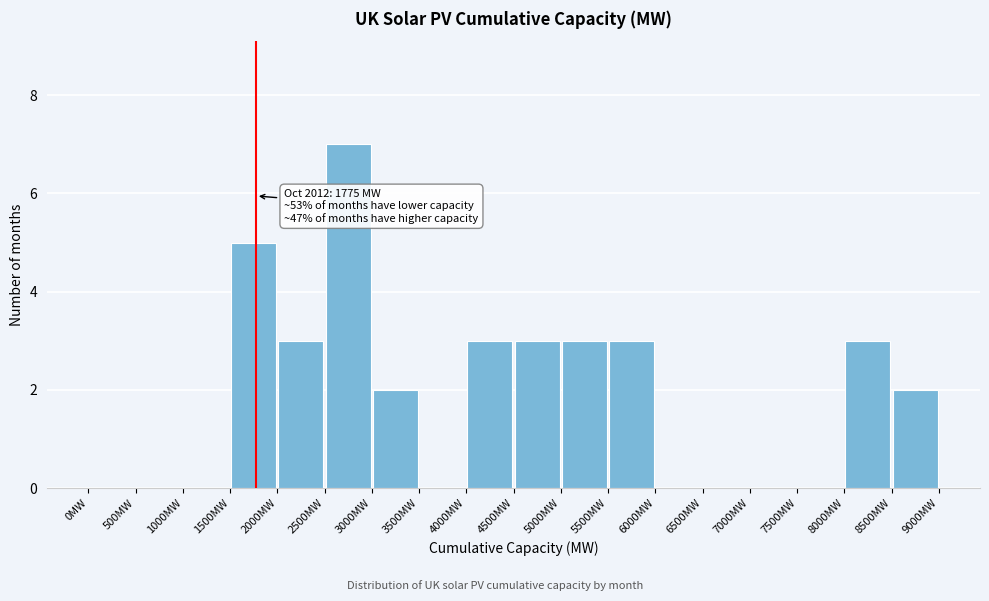

Over which range of the x-axis is the bar tallest?

2500 to 3000